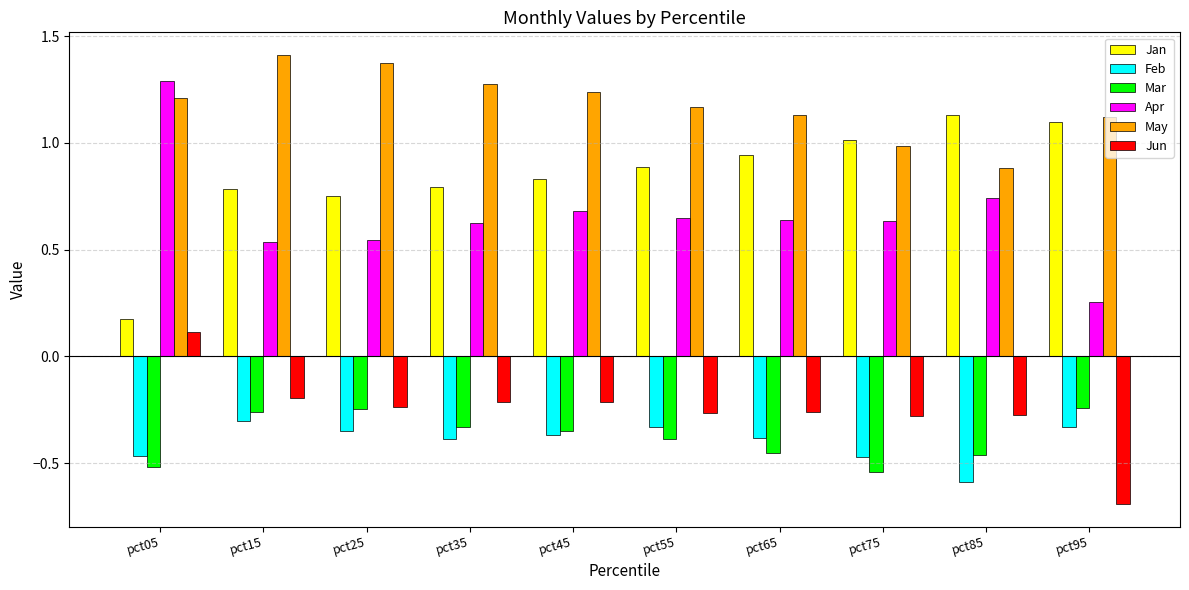

Does the chart contain stacked bars?

No